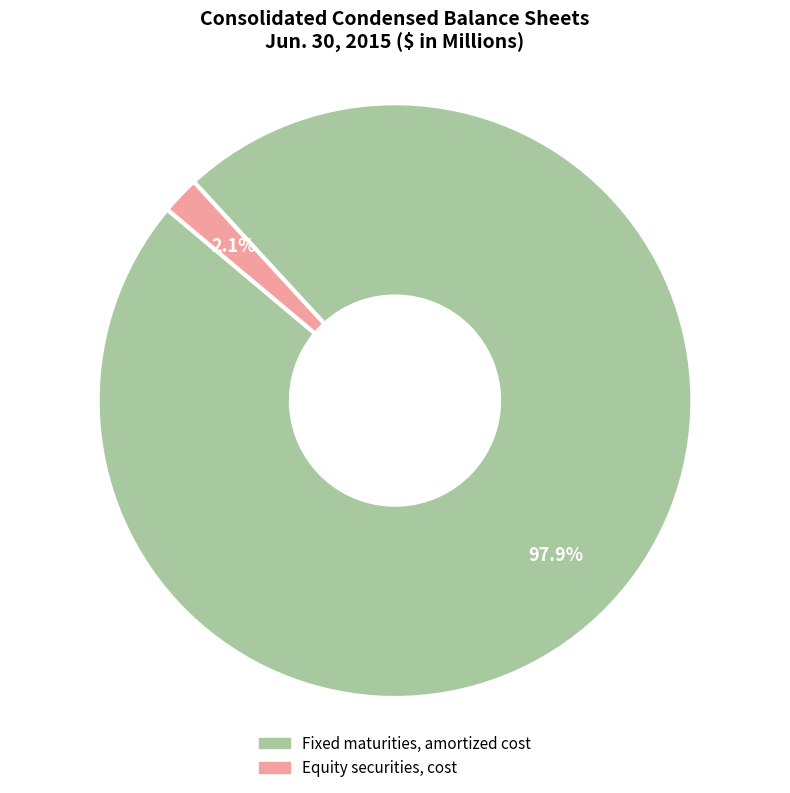

To the nearest percent, what is the difference between the largest and smallest slice percentages?

96%